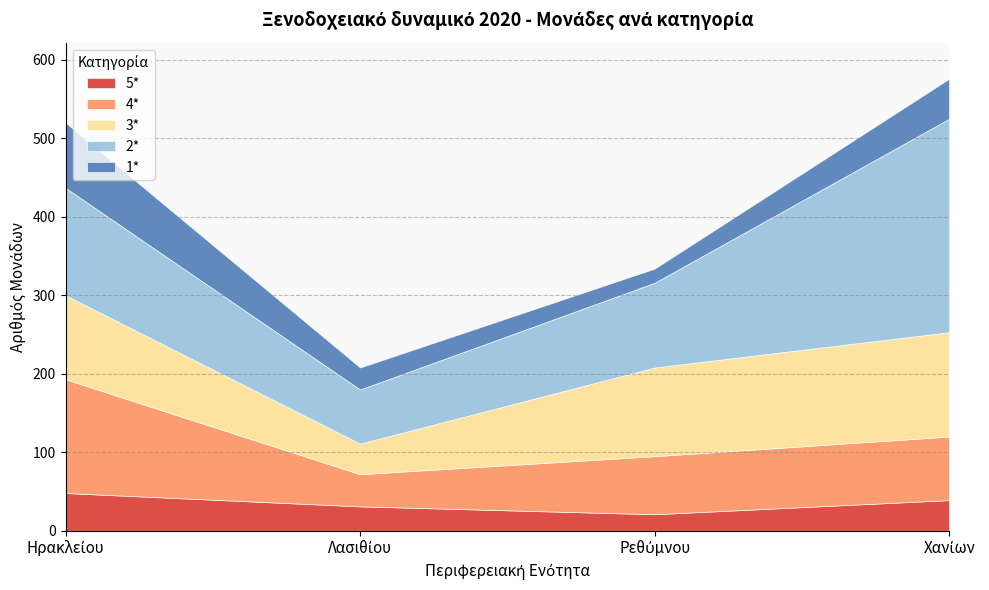

How many series are shown in this chart?

5